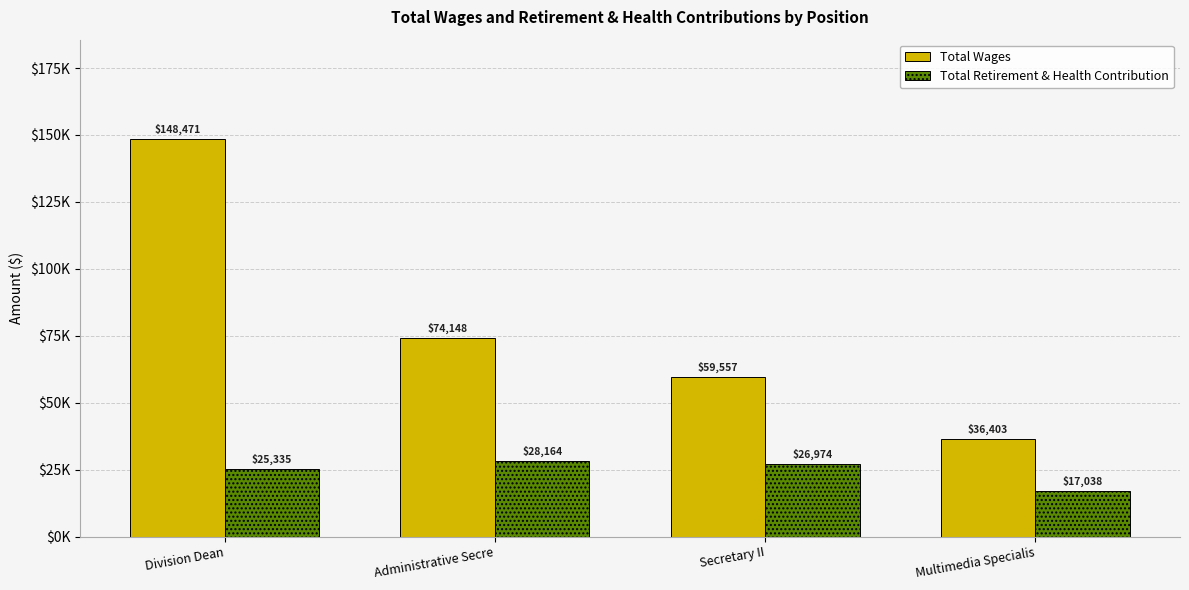

Does the chart contain any negative values?

No